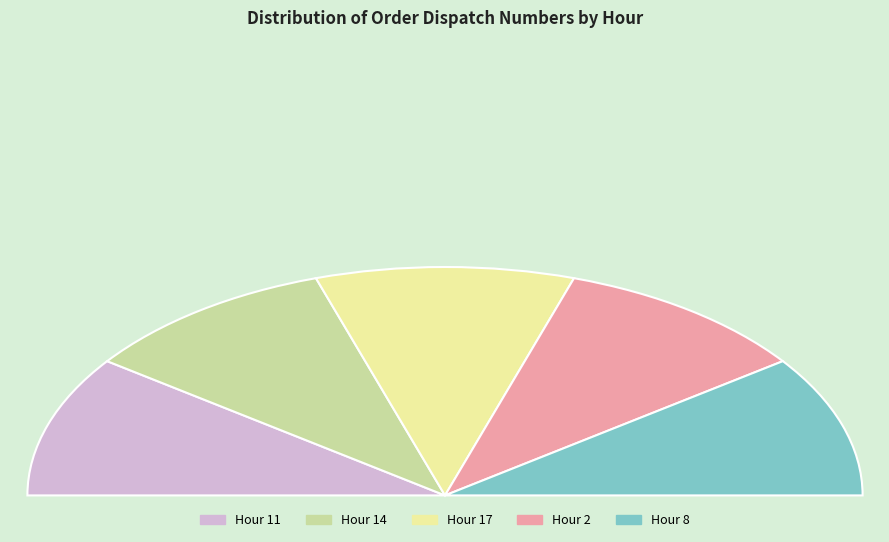

How many segments does this pie chart have?

5